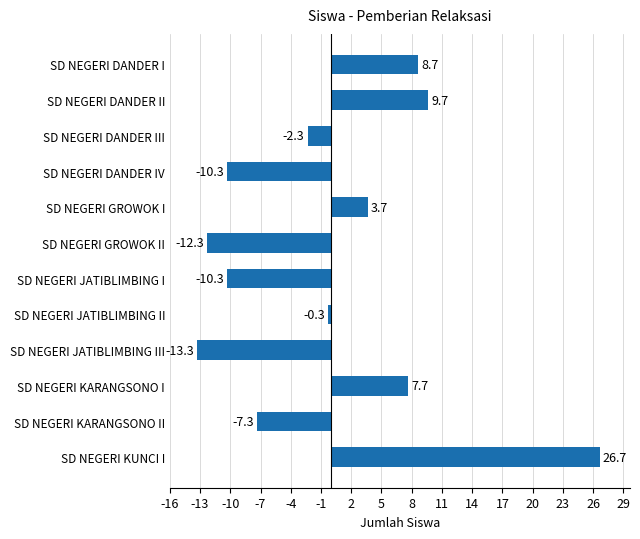

Where is the data nearest to the value 6?

SD NEGERI KARANGSONO I